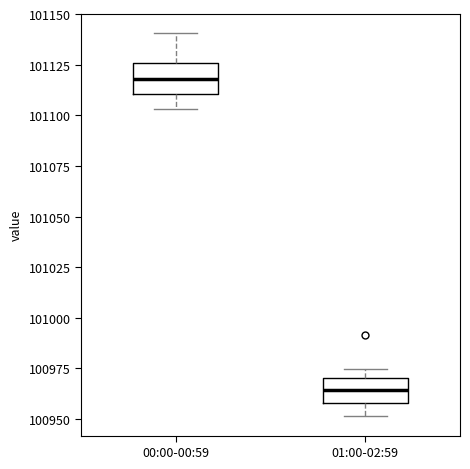

Reading left to right, transcribe this box plot: for each box, give where its median line is, the range the box spans, and where its two whiskers end, as read against the y-axis. The values are not printed on the chart, so give them approximately, as read against the axis.

00:00-00:59: median 101120, box 101110 to 101125, whiskers 101105 to 101140
01:00-02:59: median 100965, box 100960 to 100970, whiskers 100950 to 100975